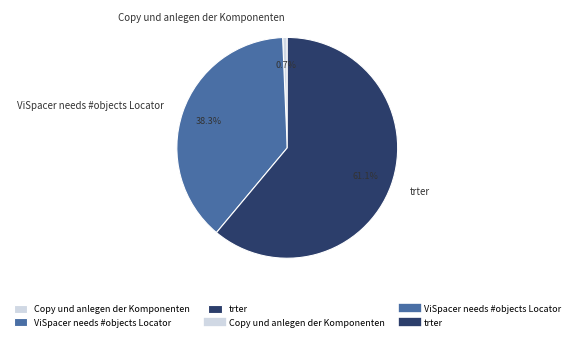

Combined, do ViSpacer needs #objects Locator and Copy und anlegen der Komponenten account for over 50%?

No